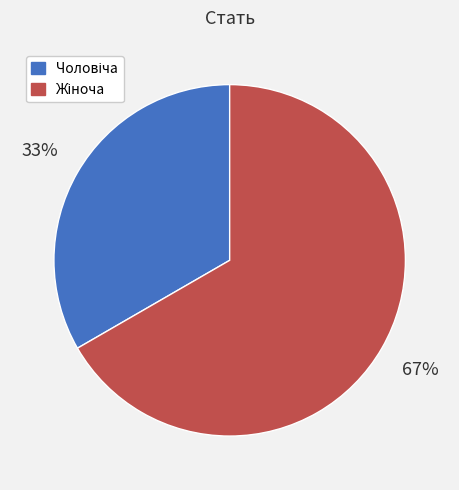

To the nearest percent, what is the average slice percentage?

50%